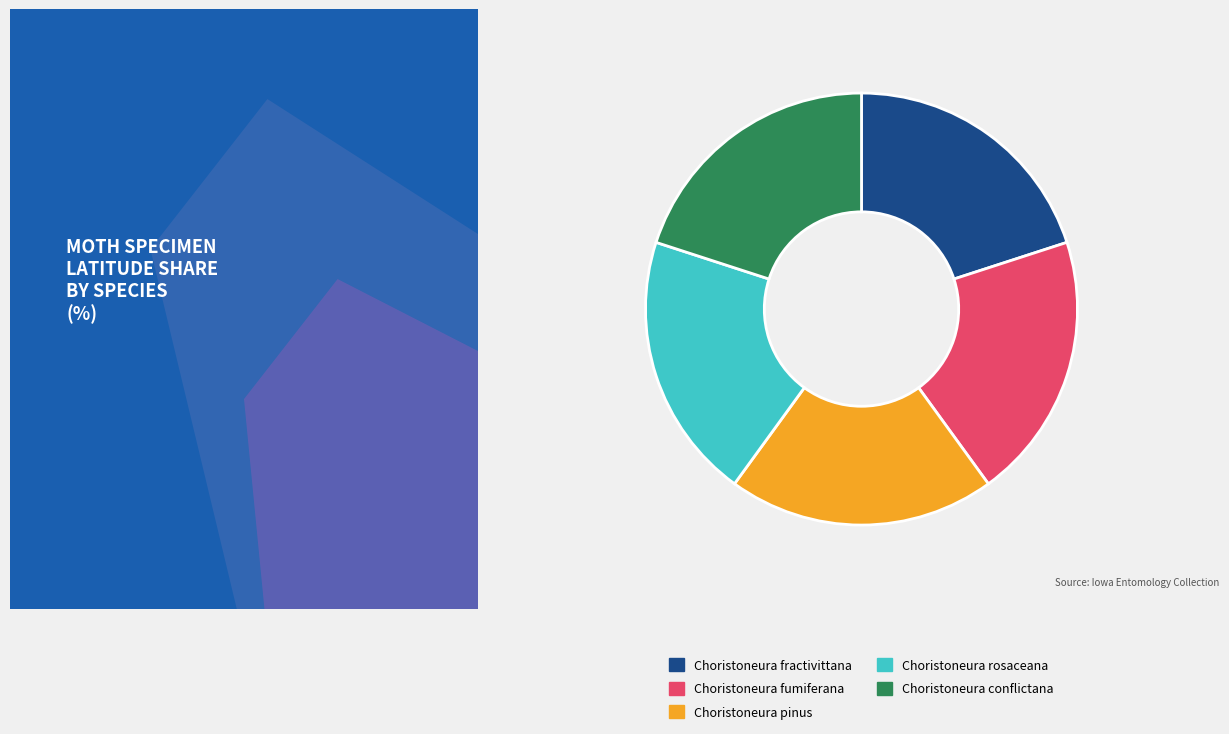

Count the number of slices in the pie.

5